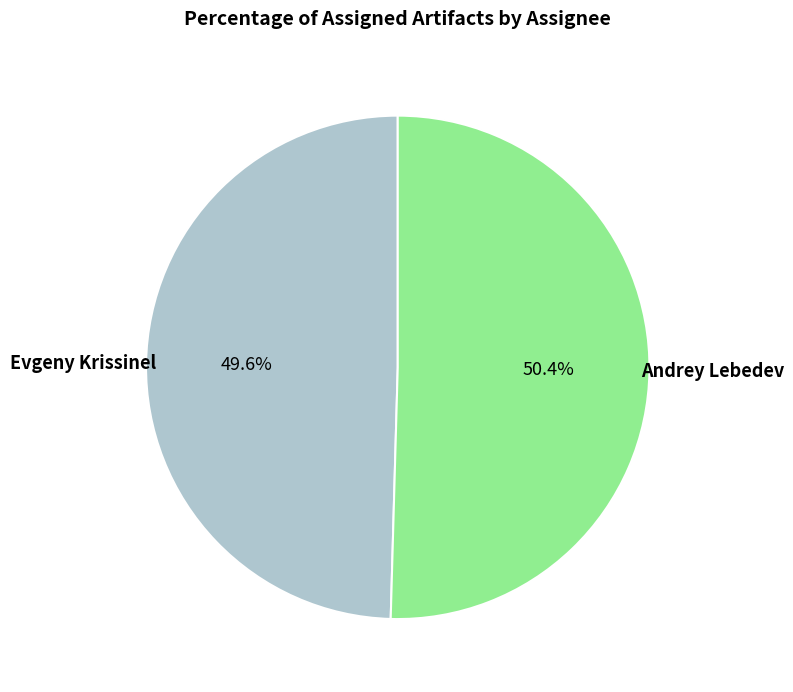

To the nearest percent, what percentage of the pie is Evgeny Krissinel?

50%